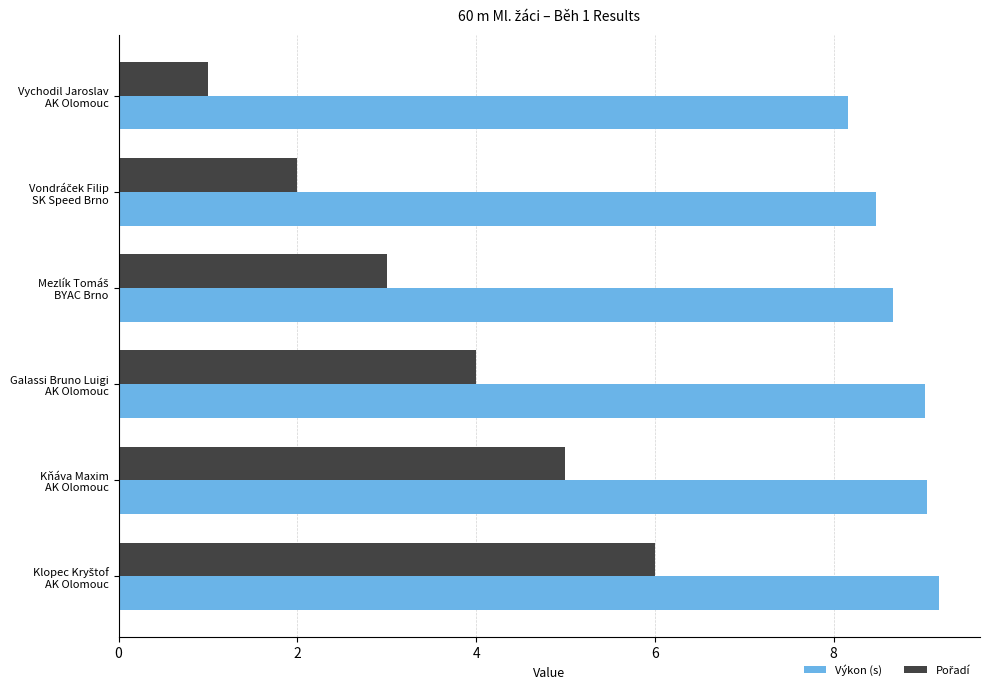

Which series has the largest total across all categories?

Výkon (s)